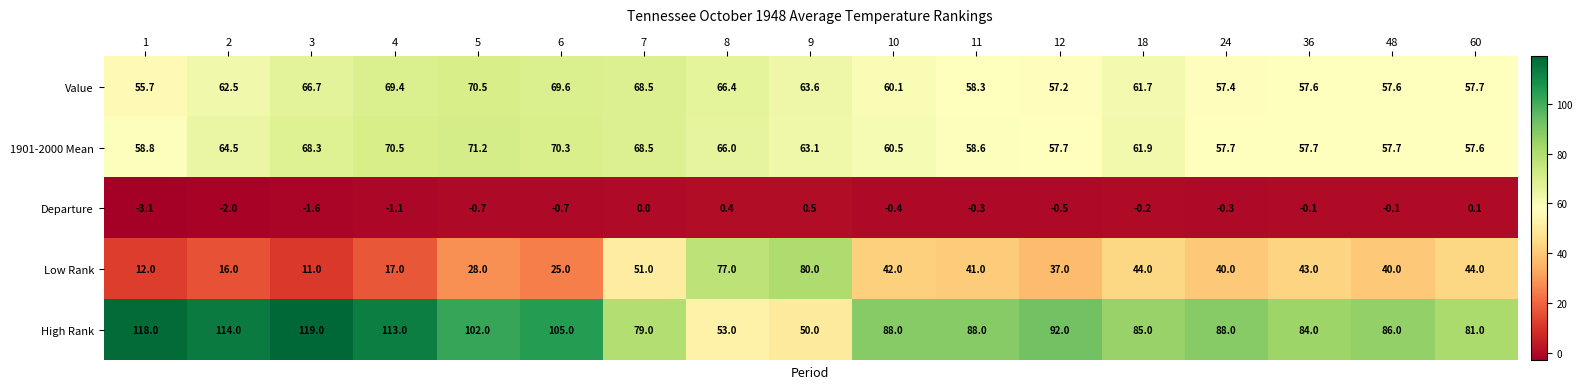

What value does the 1901-2000 Mean series have at 60?

57.6